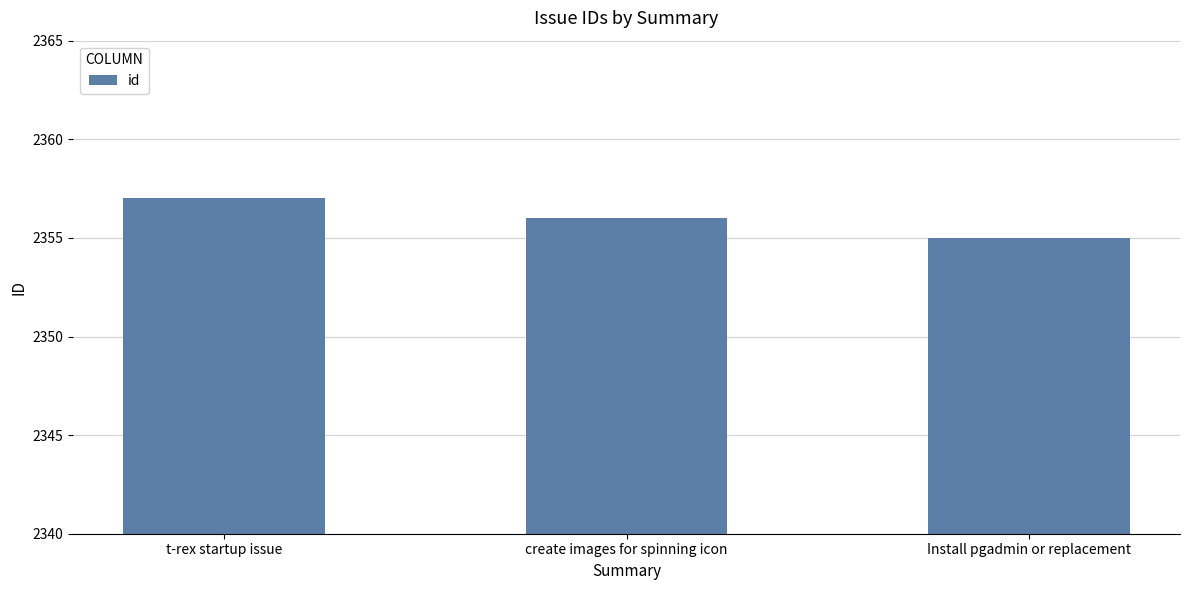

Reading right to left, extract all data points from this chart.

2355	2356	2357